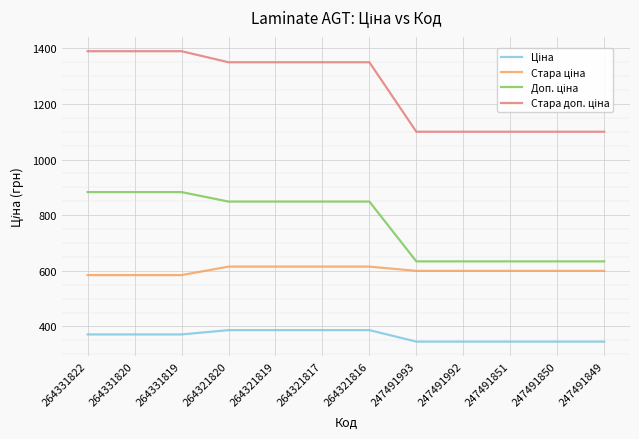

What is the difference between the highest and lowest values at 264321816?

962.9